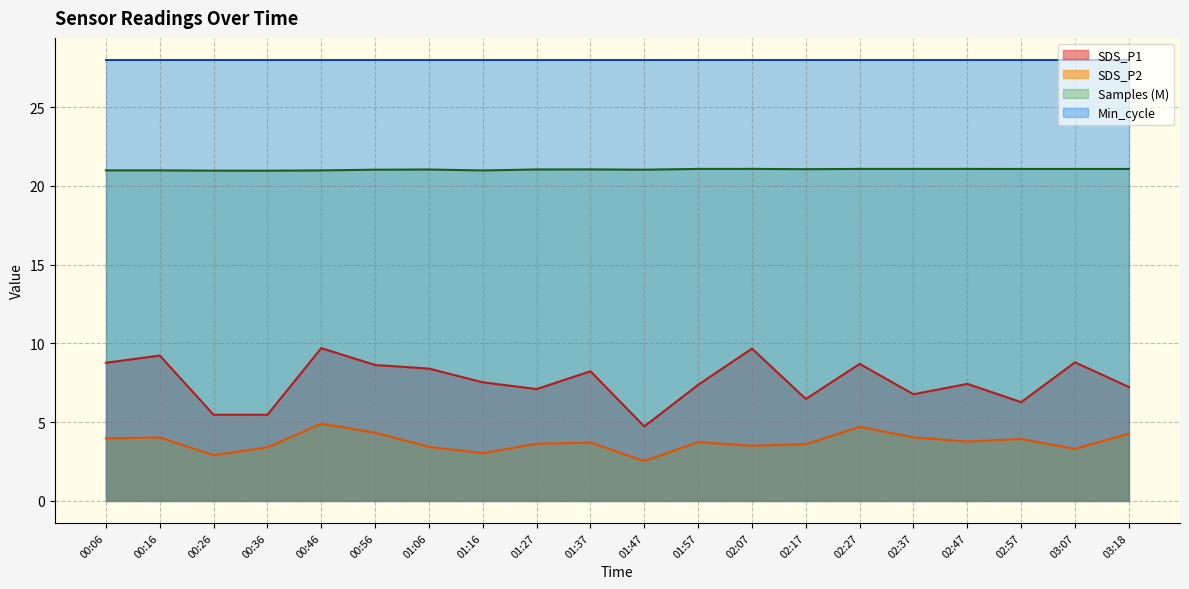

What is the difference between the SDS_P1 values at 01:27 and 02:47?

0.3